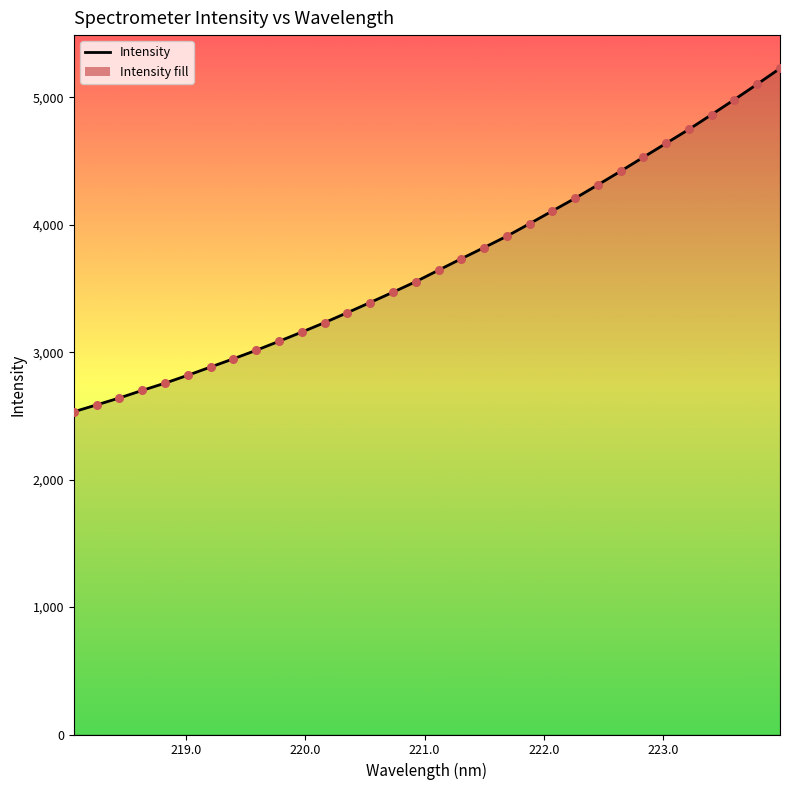

What is the smallest value displayed?

2533.0